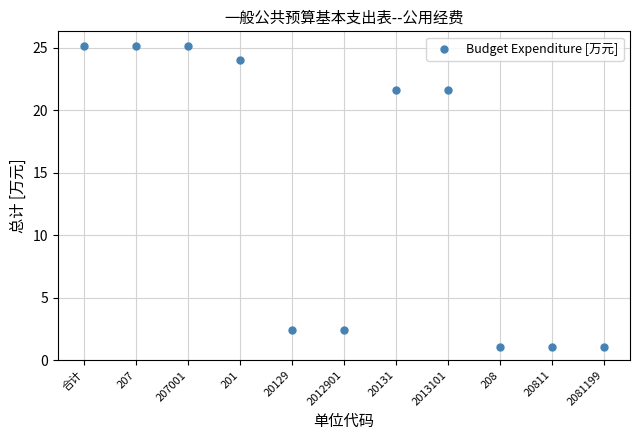

What is the average Y value?

13.7